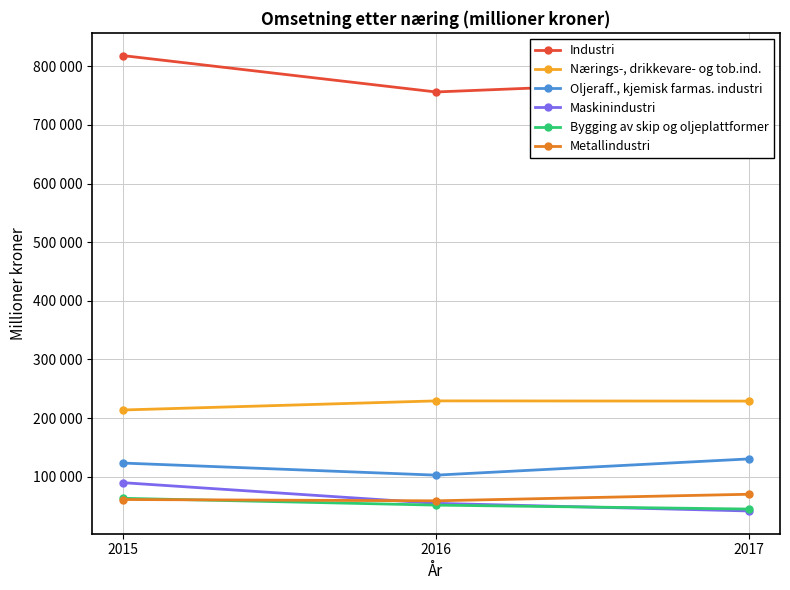

Rank the series at 2017 from highest to lowest value.

Industri, Nærings-, drikkevare- og tob.ind., Oljeraff., kjemisk farmas. industri, Metallindustri, Bygging av skip og oljeplattformer, Maskinindustri